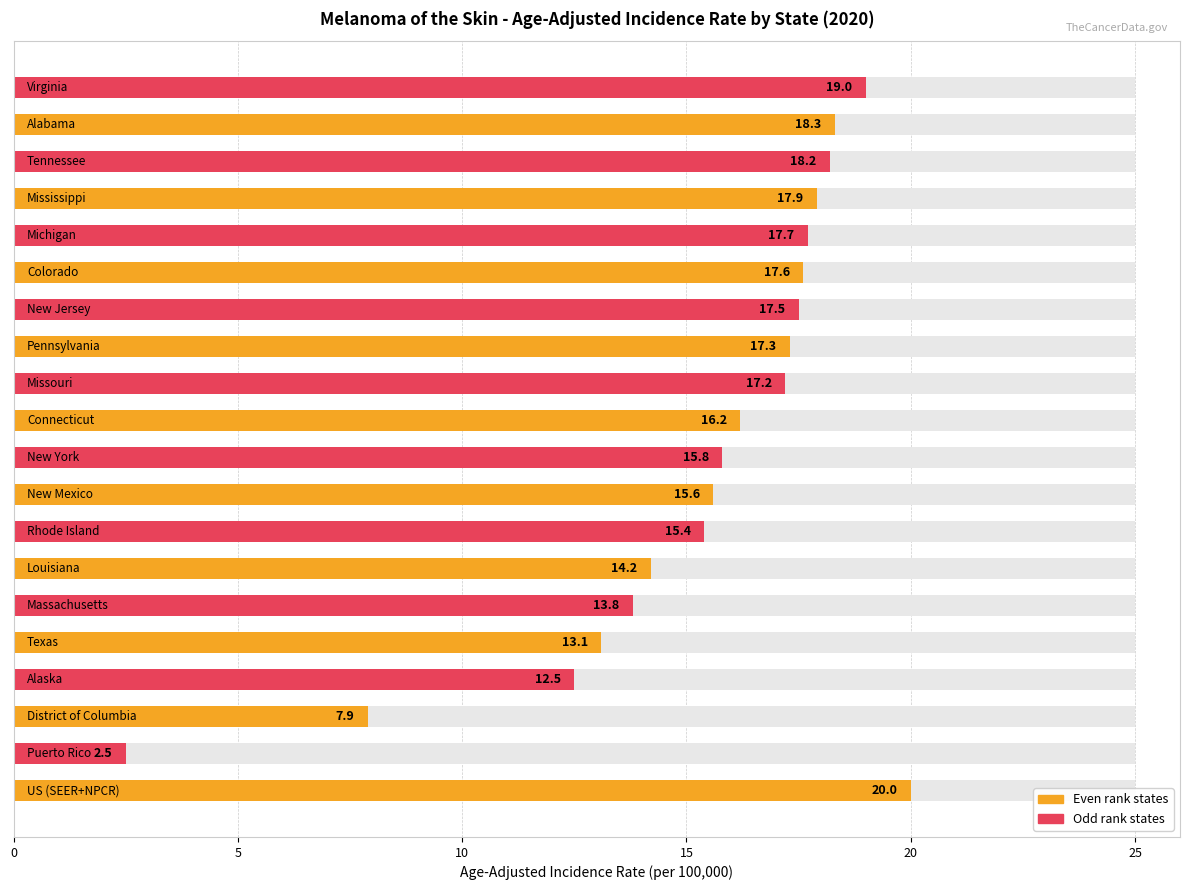

What is the average value?

15.4